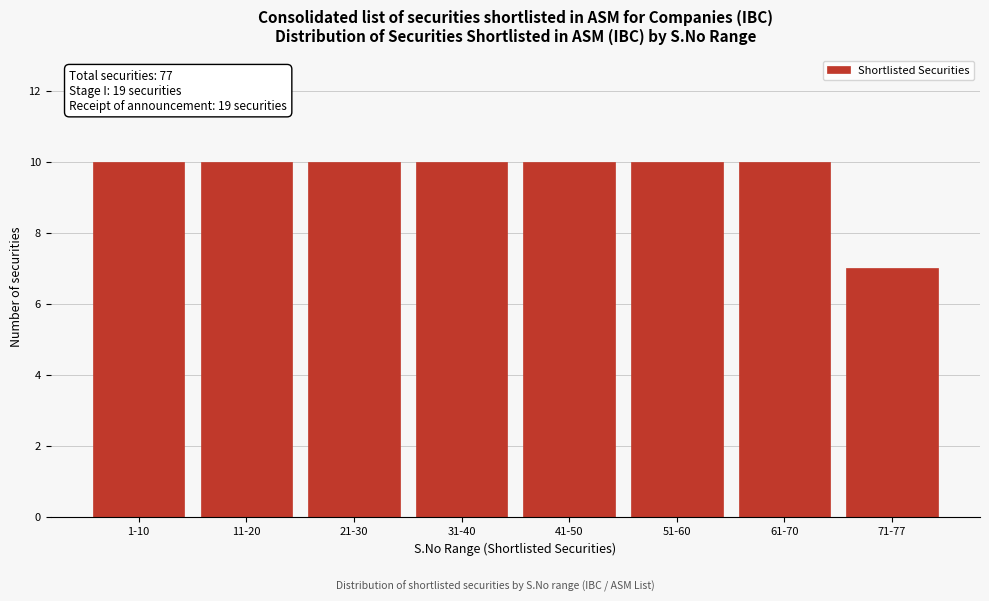

Reading right to left, extract all data points from this chart.

7	10	10	10	10	10	10	10